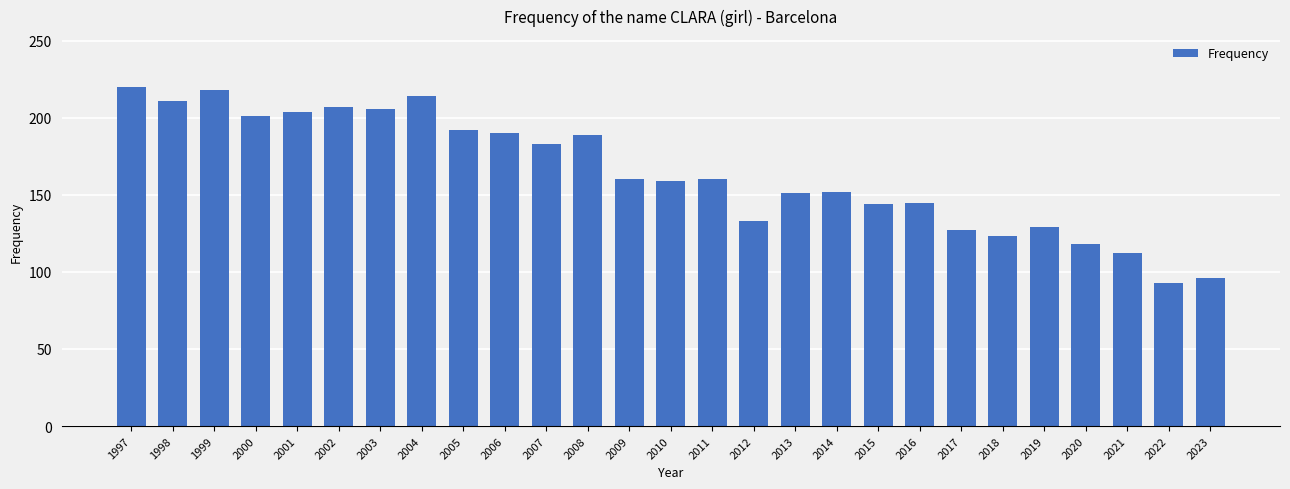

Between 2009 and 2008, which is larger?

2008